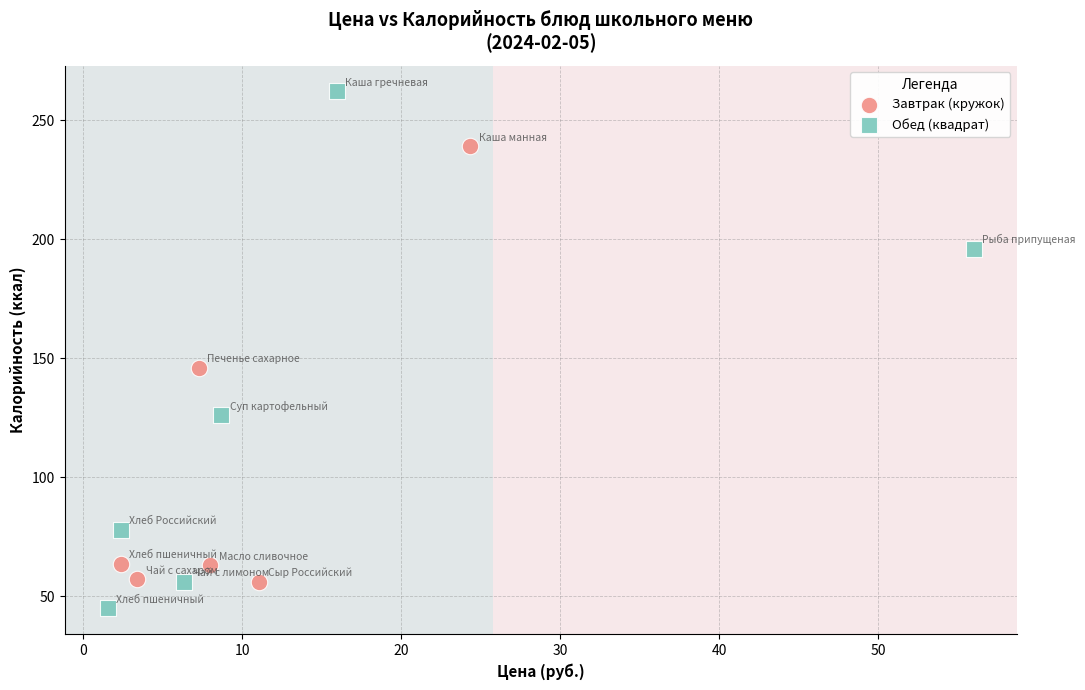

Which series reaches the maximum Y coordinate?

Обед (квадрат)